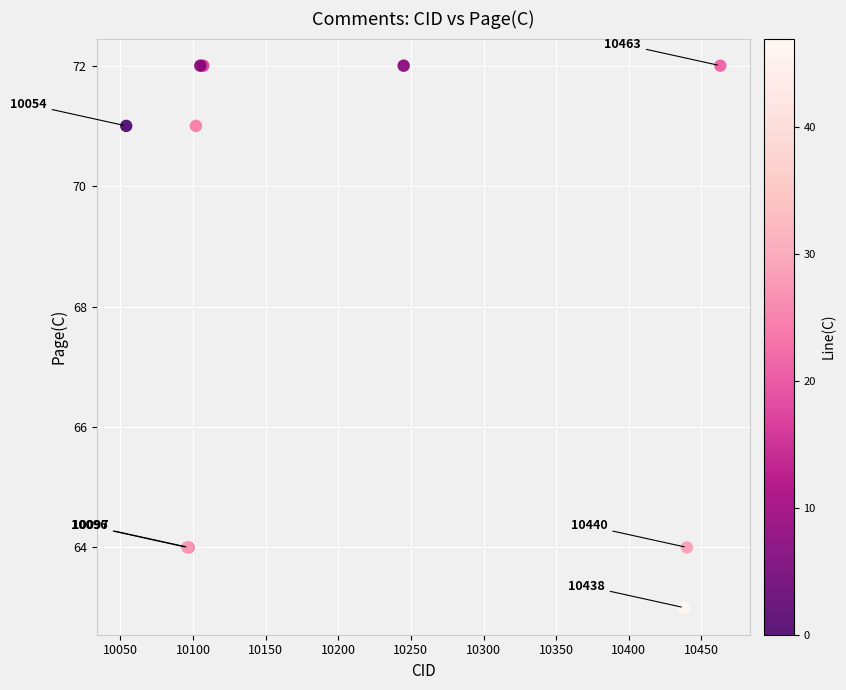

What Y value in the scatter plot is closest to 67?

64